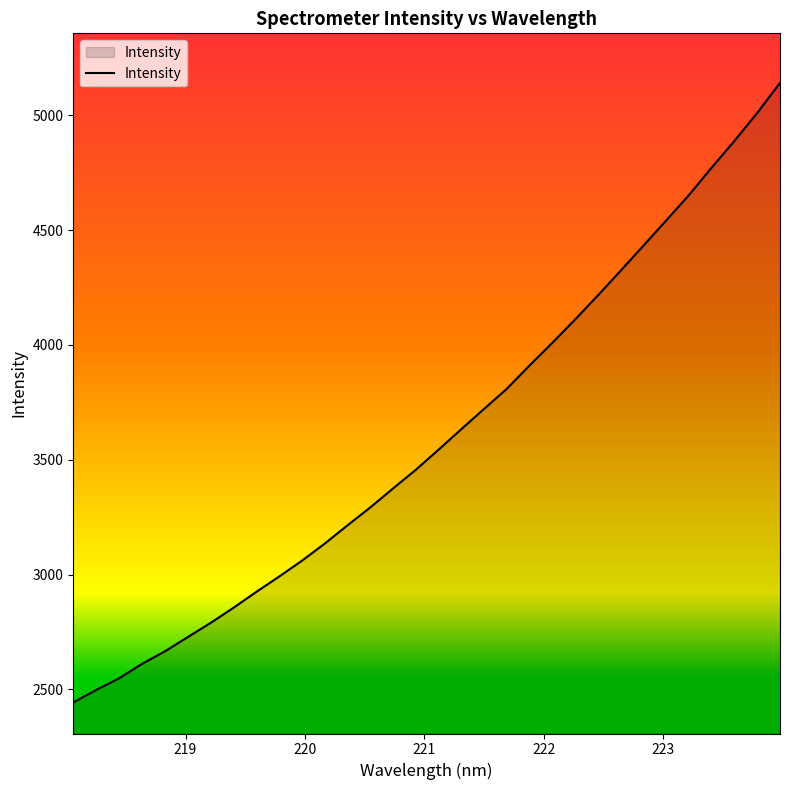

What is the maximum value shown in the chart?

5141.7